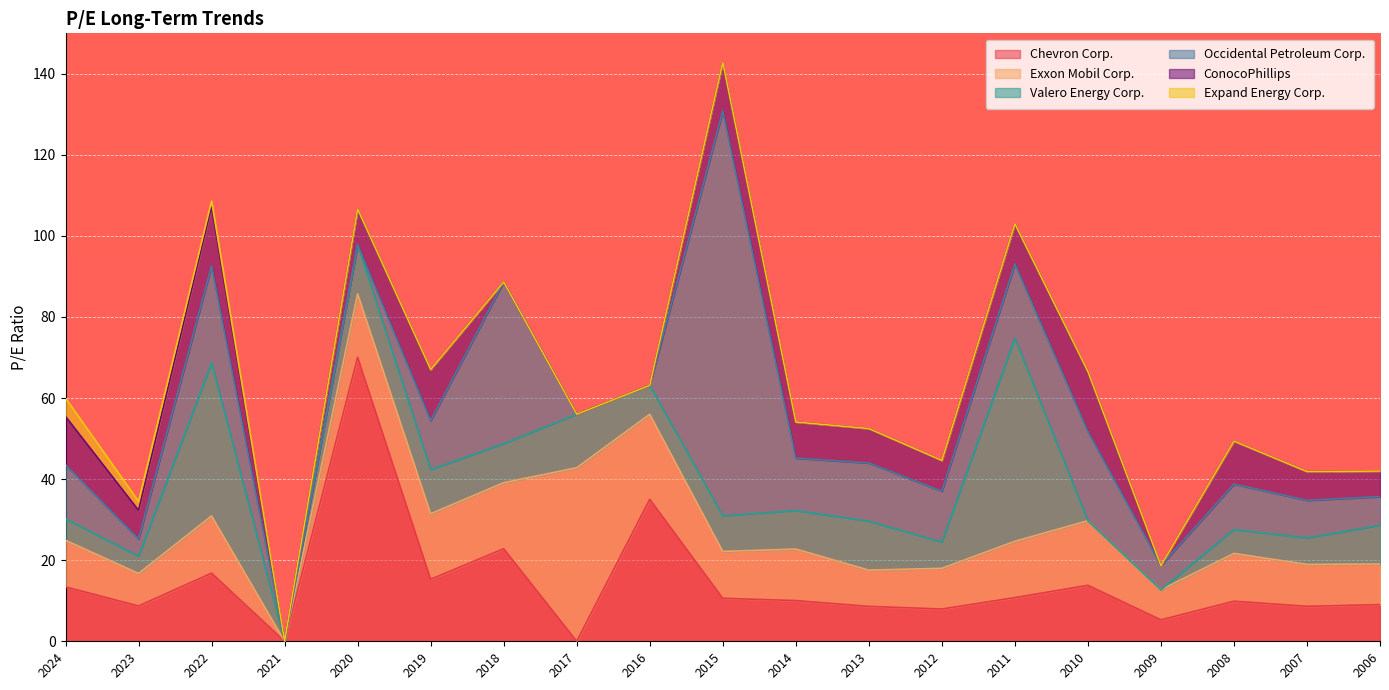

What is the difference between the highest and lowest values at 2017-02-23?

42.8